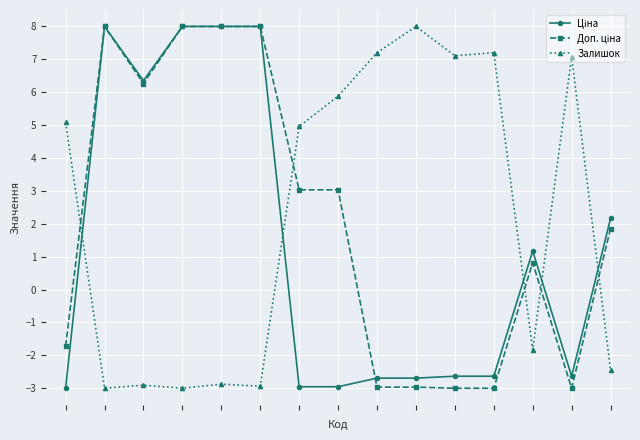

At how many categories does at least one series exceed 1?

15